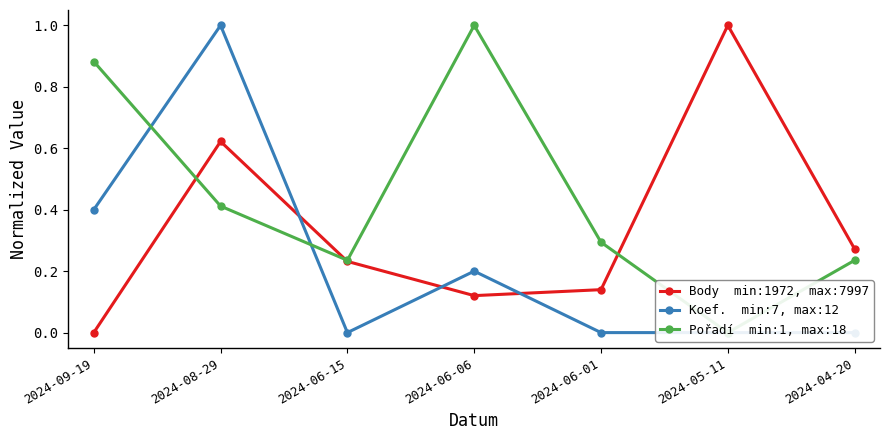

Rank the categories by Koef. value from lowest to highest.

2024-06-15, 2024-06-01, 2024-05-11, 2024-04-20, 2024-06-06, 2024-09-19, 2024-08-29